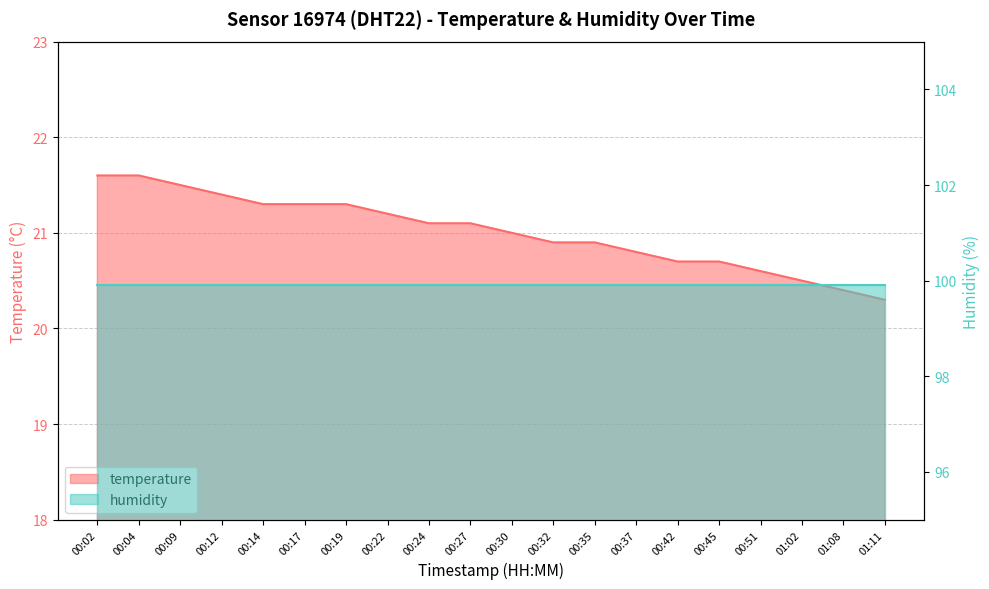

Between 00:32 and 00:22, which is larger?

00:22